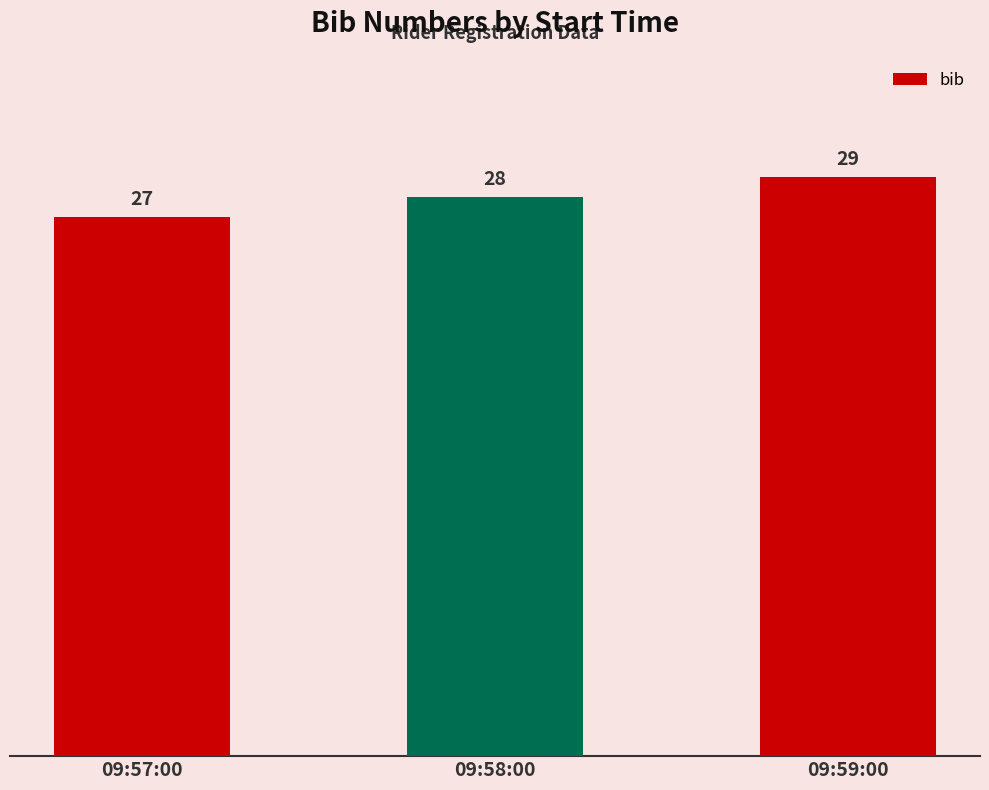

What is the ratio of the value at 09:58:00 to the value at 09:57:00?

1.0